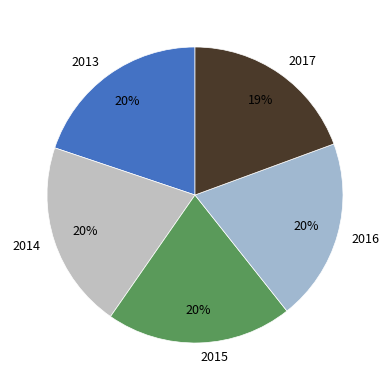

Which has a higher value, 2014 or 2013?

2014